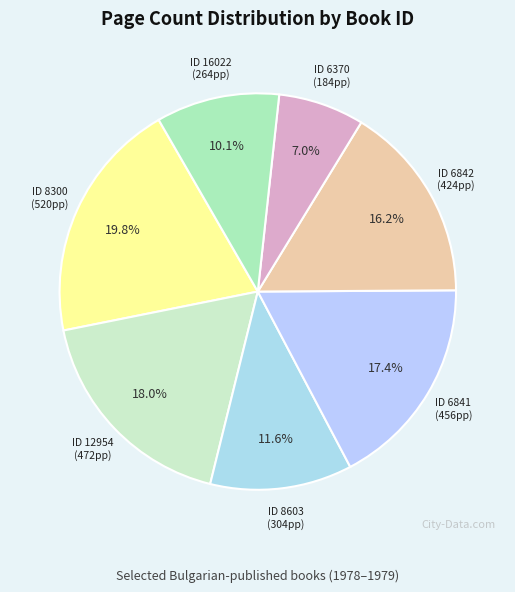

Which slice is the smallest?

ID 6370